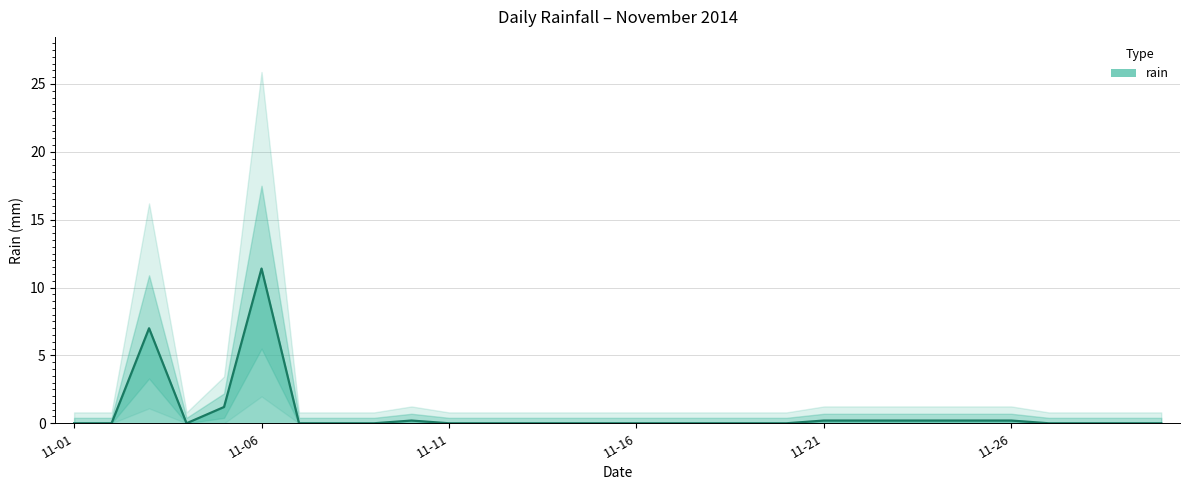

List the labels in order of value, largest first.

2014-11-06, 2014-11-03, 2014-11-05, 2014-11-10, 2014-11-21, 2014-11-22, 2014-11-23, 2014-11-24, 2014-11-25, 2014-11-26, 2014-11-01, 2014-11-02, 2014-11-04, 2014-11-07, 2014-11-08, 2014-11-09, 2014-11-11, 2014-11-12, 2014-11-13, 2014-11-14, 2014-11-15, 2014-11-16, 2014-11-17, 2014-11-18, 2014-11-19, 2014-11-20, 2014-11-27, 2014-11-28, 2014-11-29, 2014-11-30